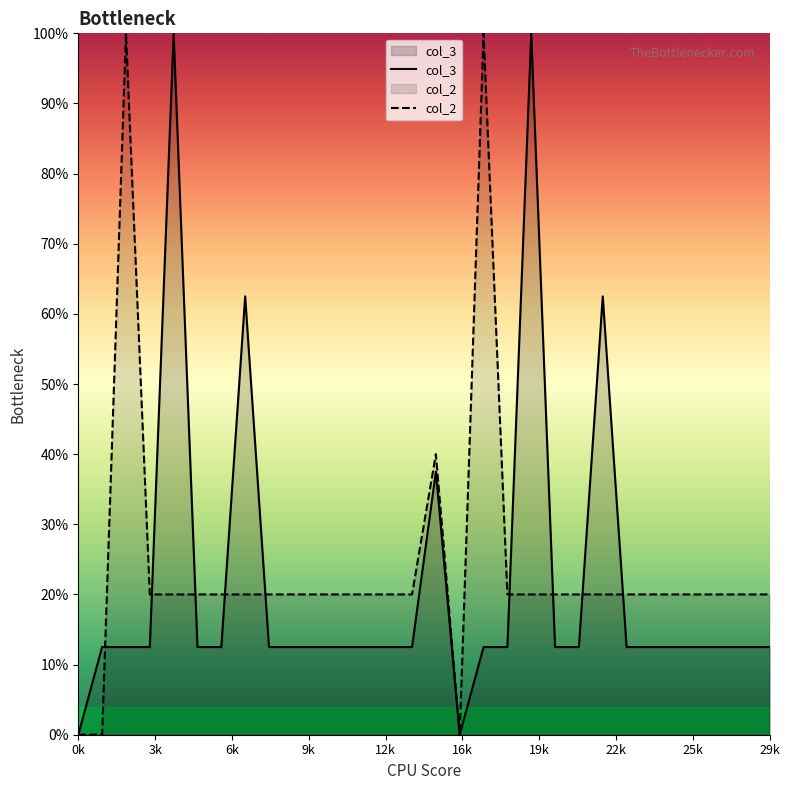

After their last crossing, which series has the higher values: col_3 or col_2?

col_2